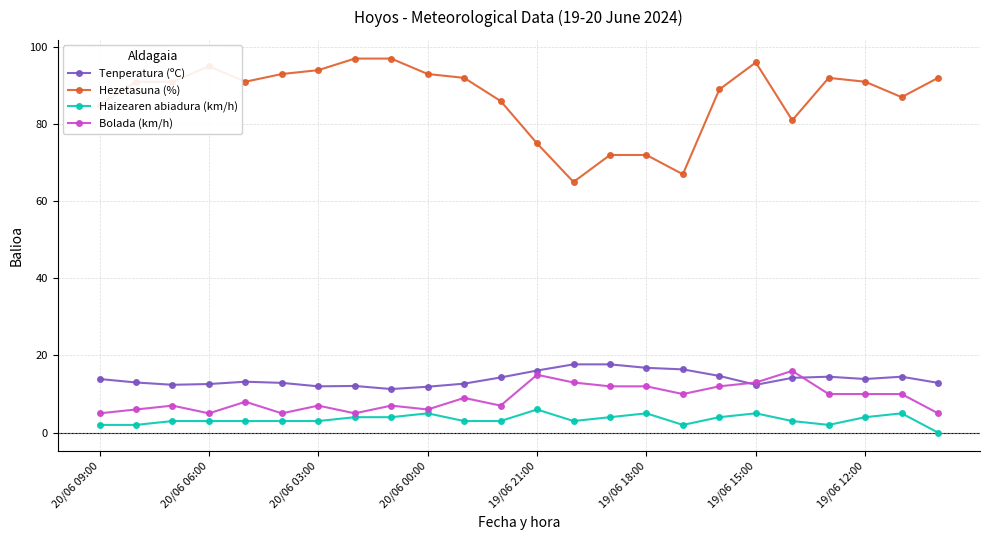

How many data points in Bolada (km/h) are less than 9?

12